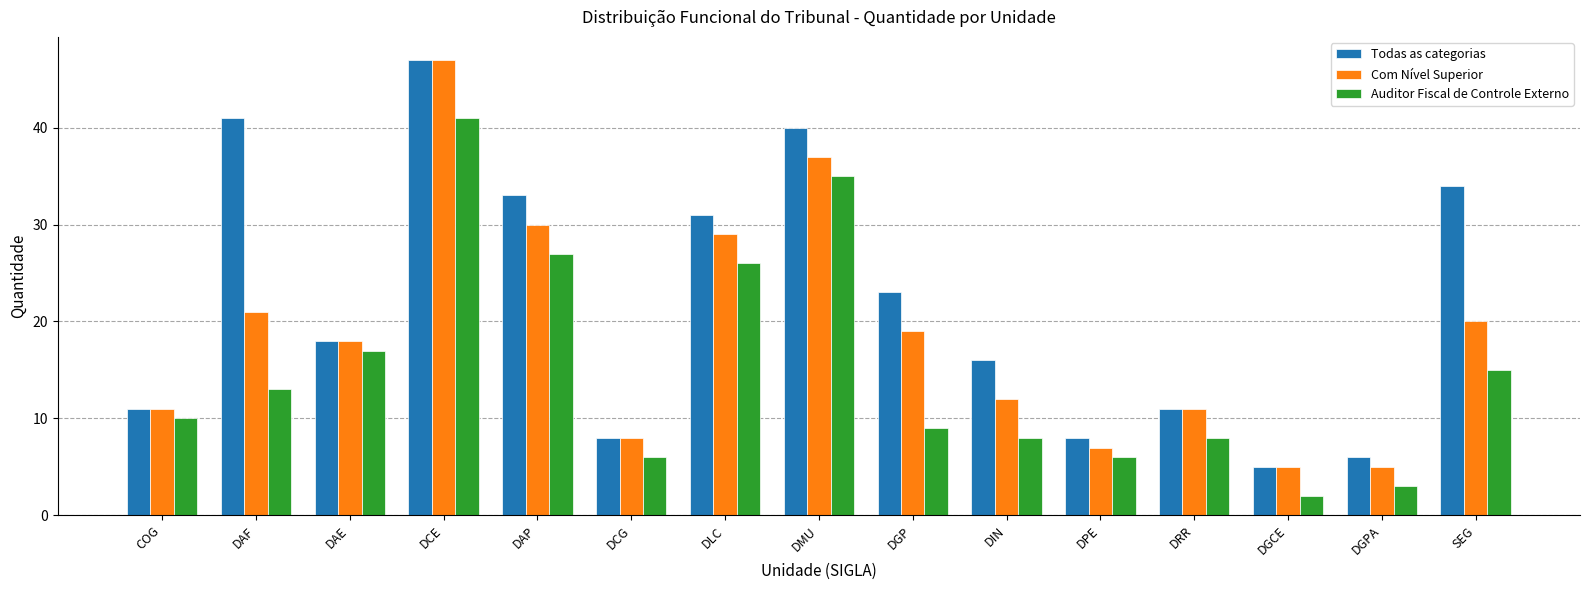

Between DMU and DPE, which series saw the biggest shift?

Todas as categorias